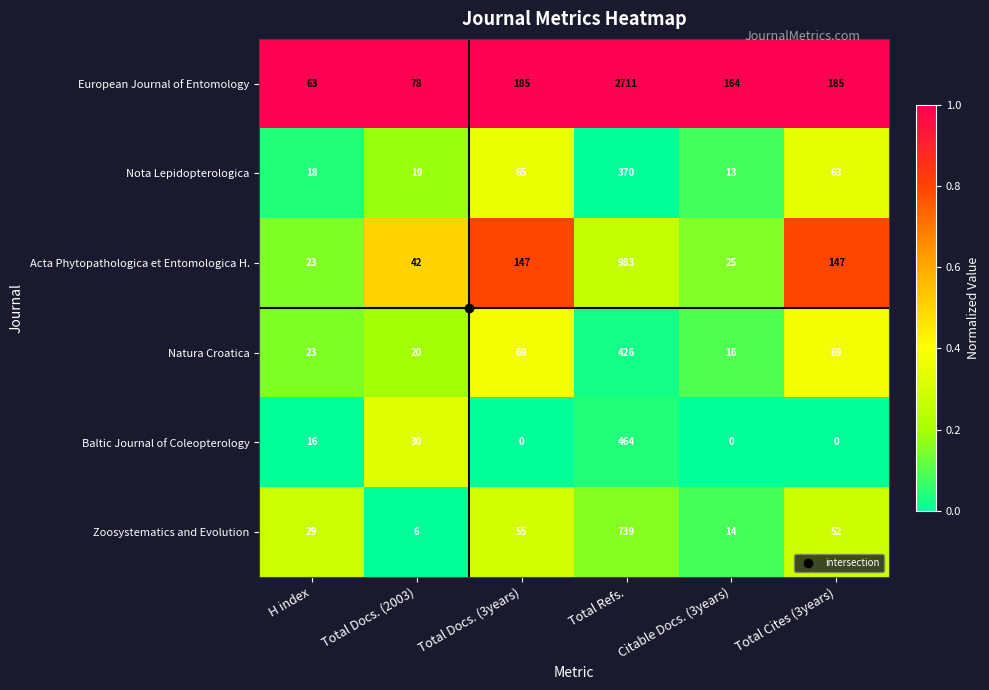

How many distinct data groups are displayed?

6